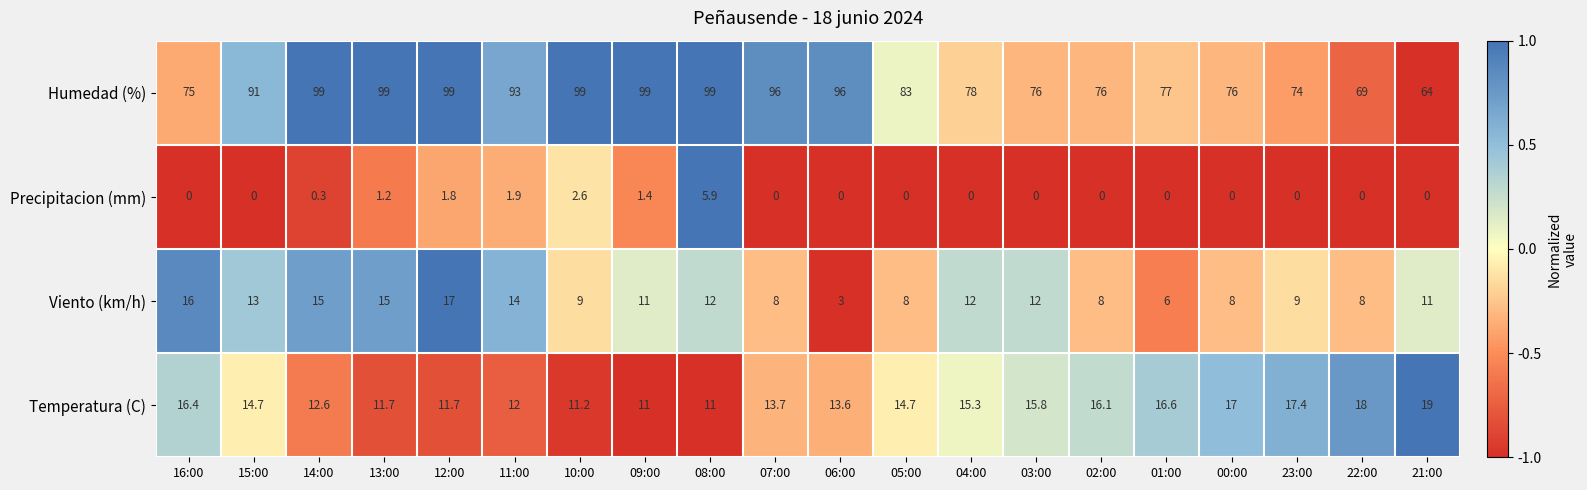

Between 14:00 and 07:00, which series saw the biggest shift?

Viento (km/h)